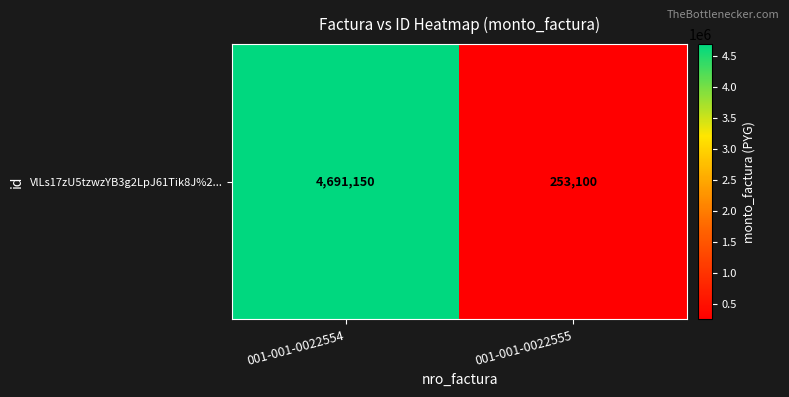

Reading left to right, transcribe all the data shown in this chart.

4691150	253100